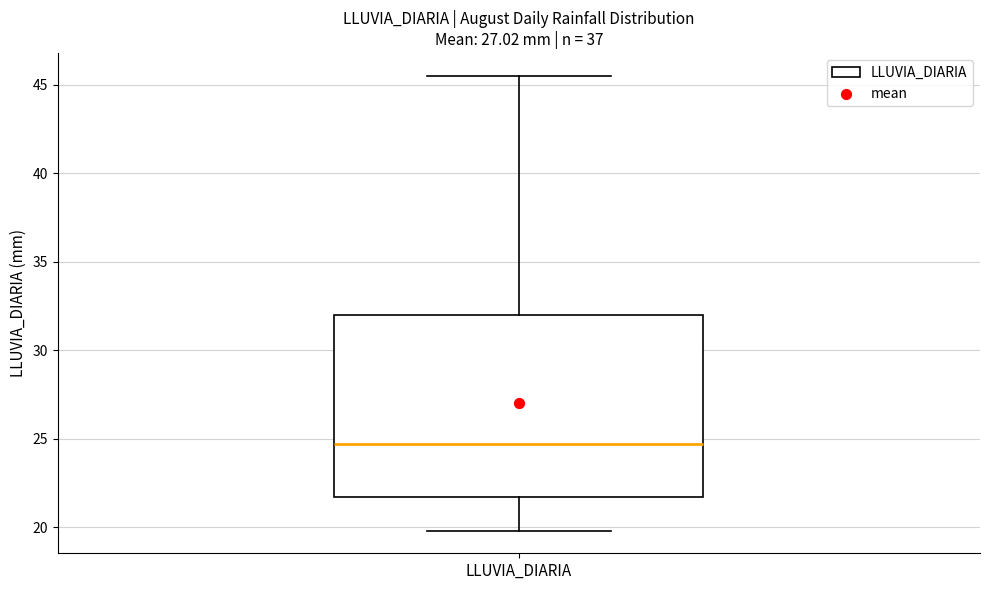

Where is the upper edge of the box for LLUVIA_DIARIA on the y-axis? The values are not printed on the chart, so give them approximately, as read against the axis.

32.0